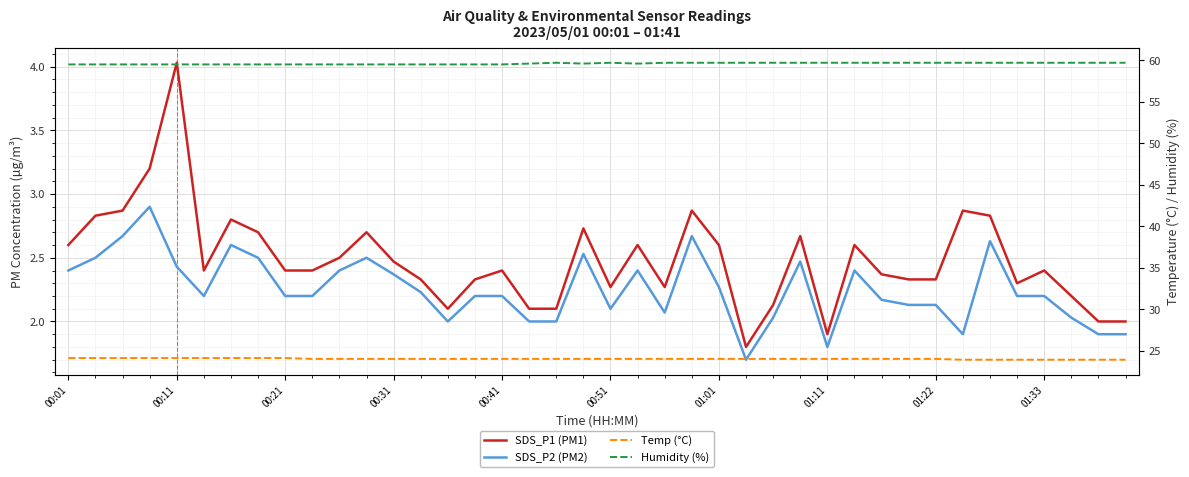

In SDS_P1 (PM1), how many points are lower than both neighbors (excluding endpoints)?

7